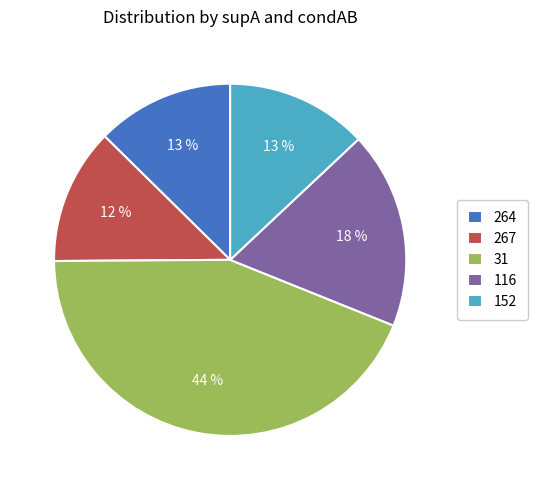

To the nearest percent, what is the combined percentage of 116 and 31?

62%